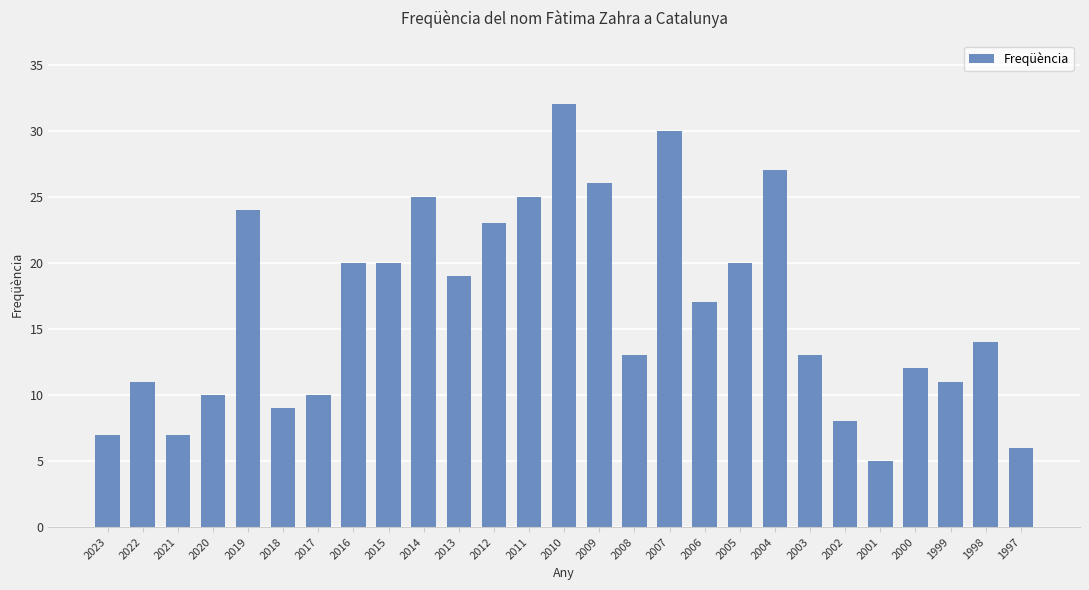

Which category has the lowest value across all series?

2001